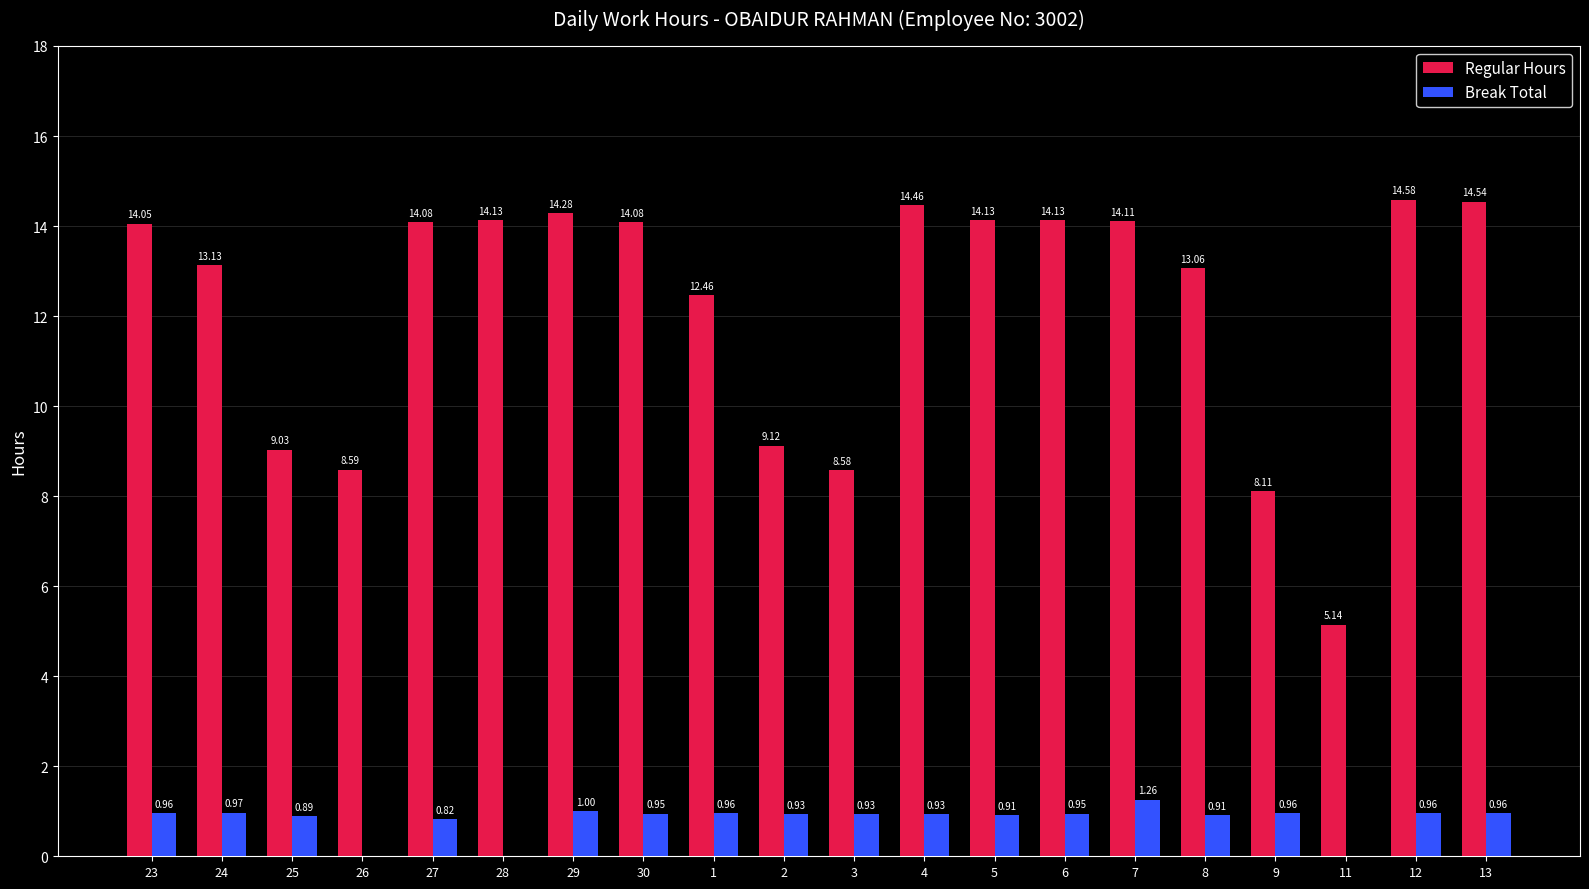

Is the value of Regular Hours at 8 greater than the value of Break Total at 7?

Yes